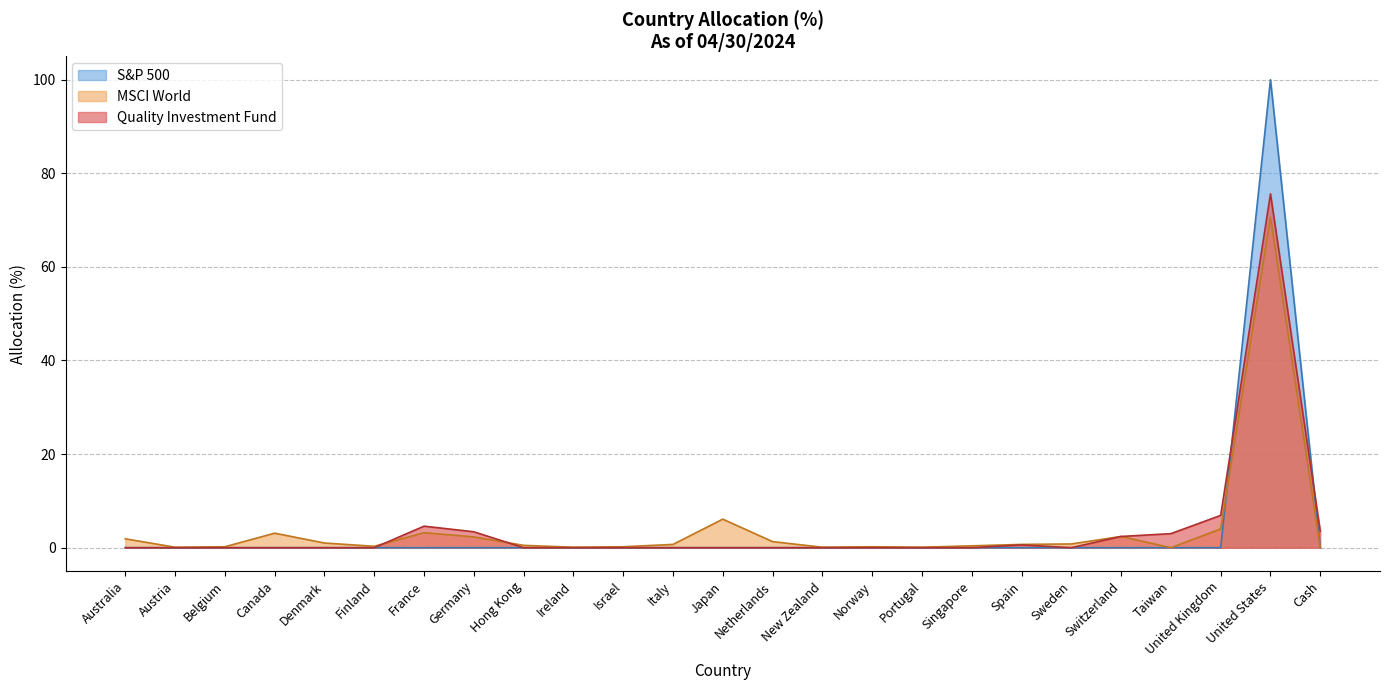

What is the difference between the maximum and minimum values in the MSCI World series?

70.6